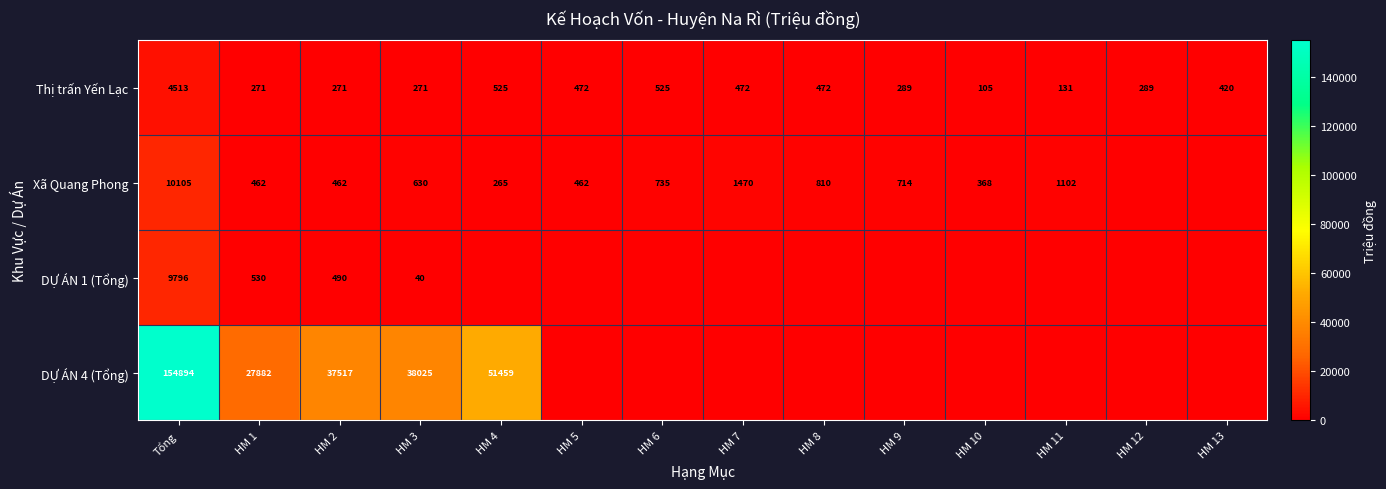

True or false: Thị trấn Yến Lạc has a value of 218 at HM 11.

False